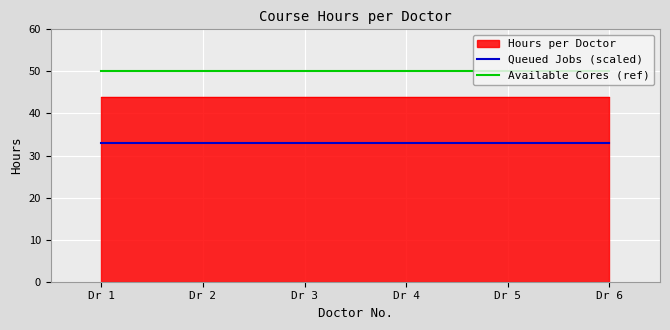

True or false: Available Cores (ref) and Queued Jobs (scaled) intersect in this chart.

False